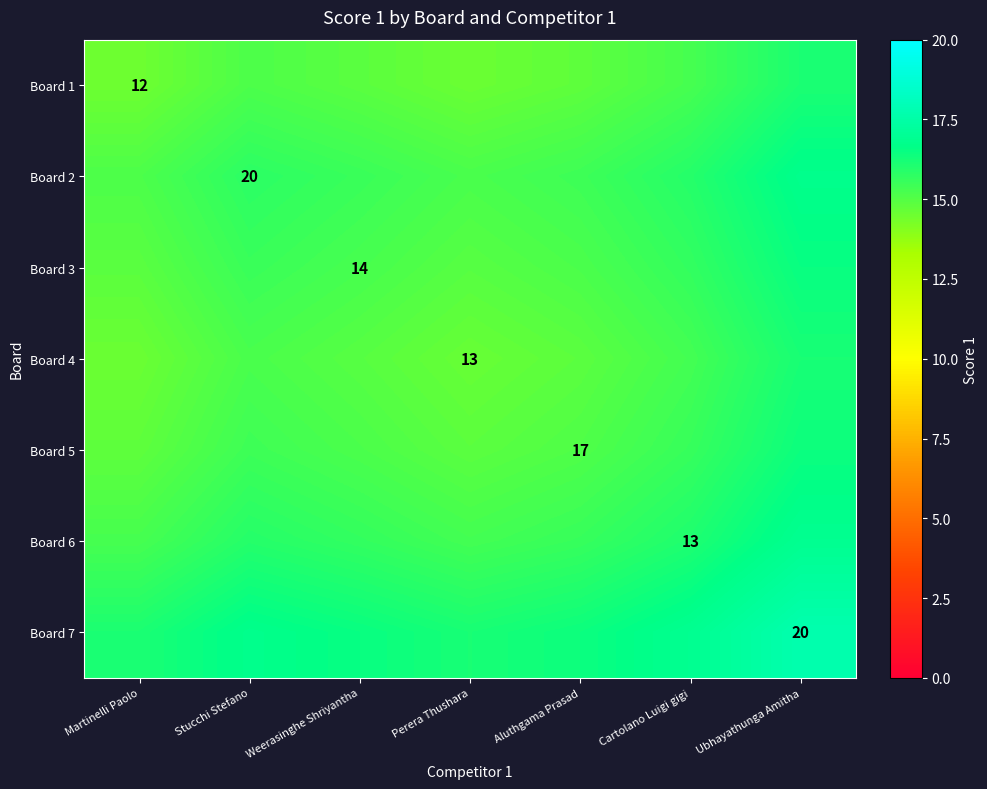

What is the spread (max minus min) of values at Cartolano Luigi gigi?

1.6